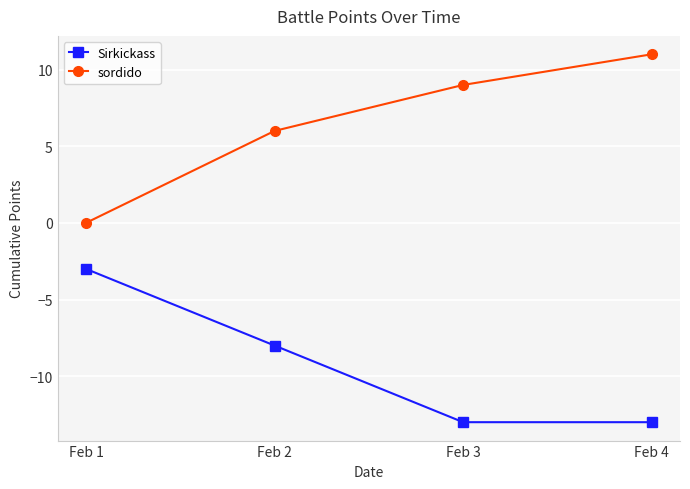

List the series in order of their peak value, lowest first.

Sirkickass, sordido